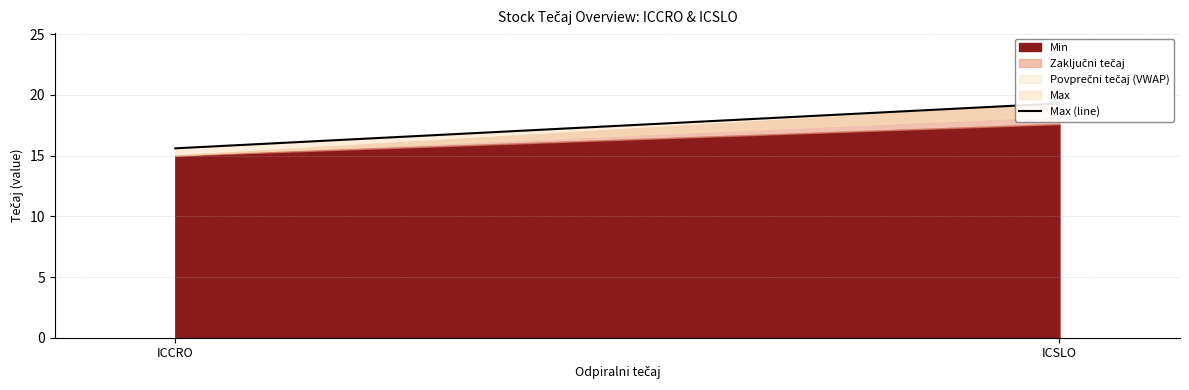

Rank the categories by value from lowest to highest.

ICCRO, ICSLO